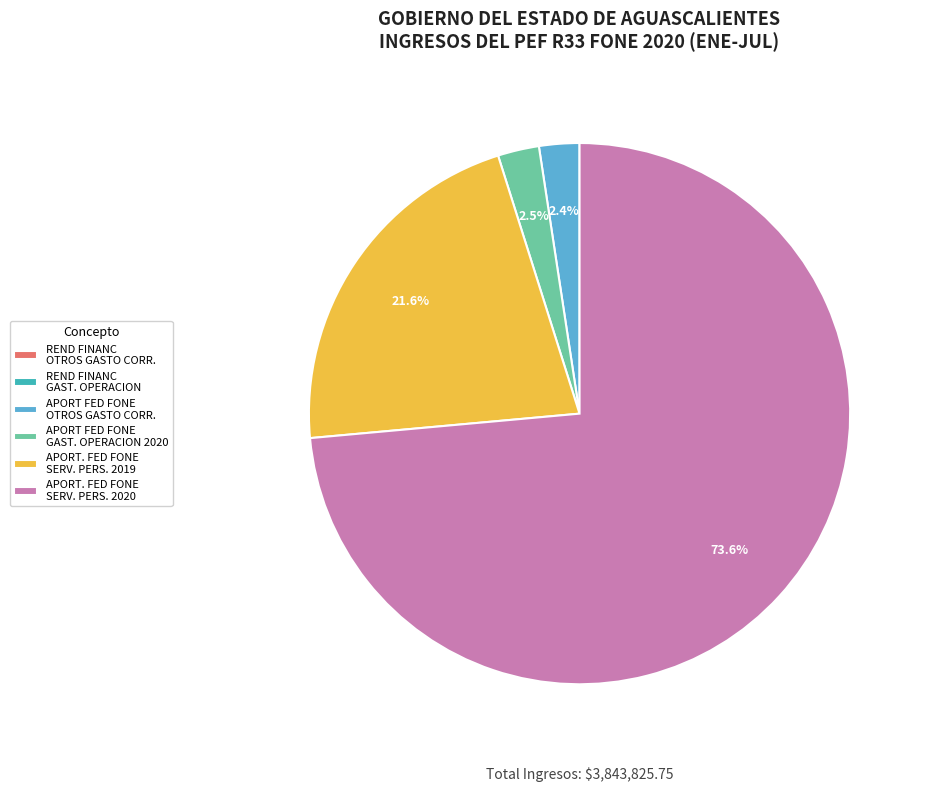

Combined, do APORT. FED FONE SERV. PERS. 2020 and APORT. FED FONE SERV. PERS. 2019 account for over 50%?

Yes